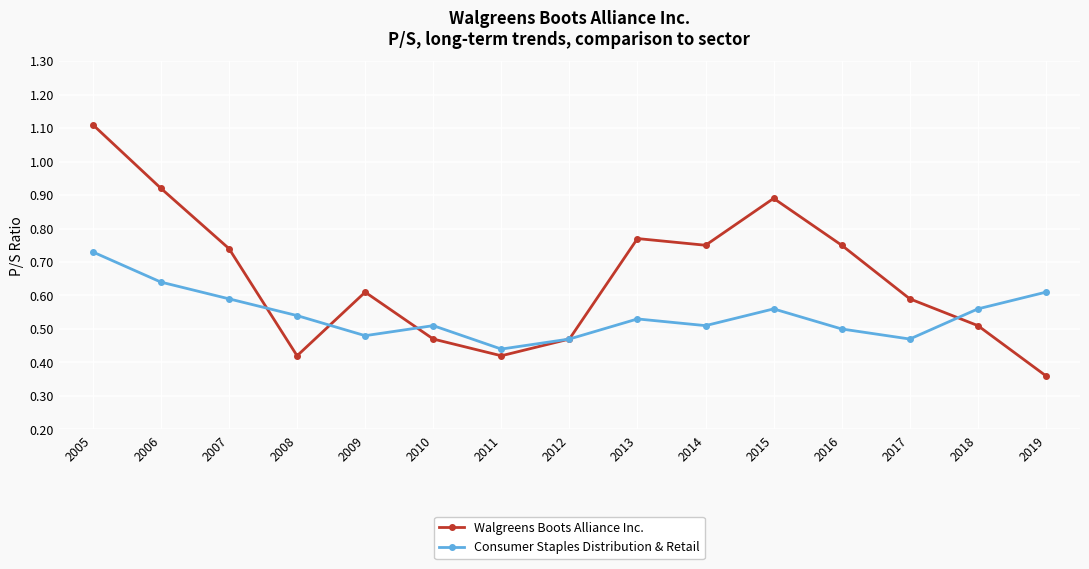

At which label is Walgreens Boots Alliance Inc. closest to 0?

2019